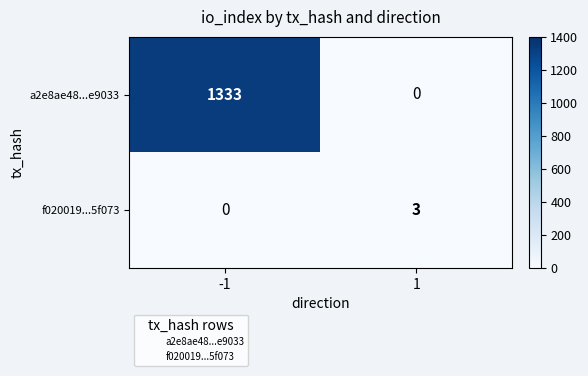

What is the total value across all series at 1?

3